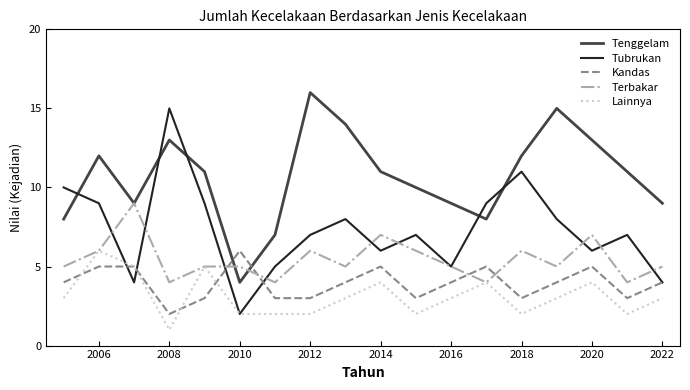

Does the chart have visible grid lines?

No